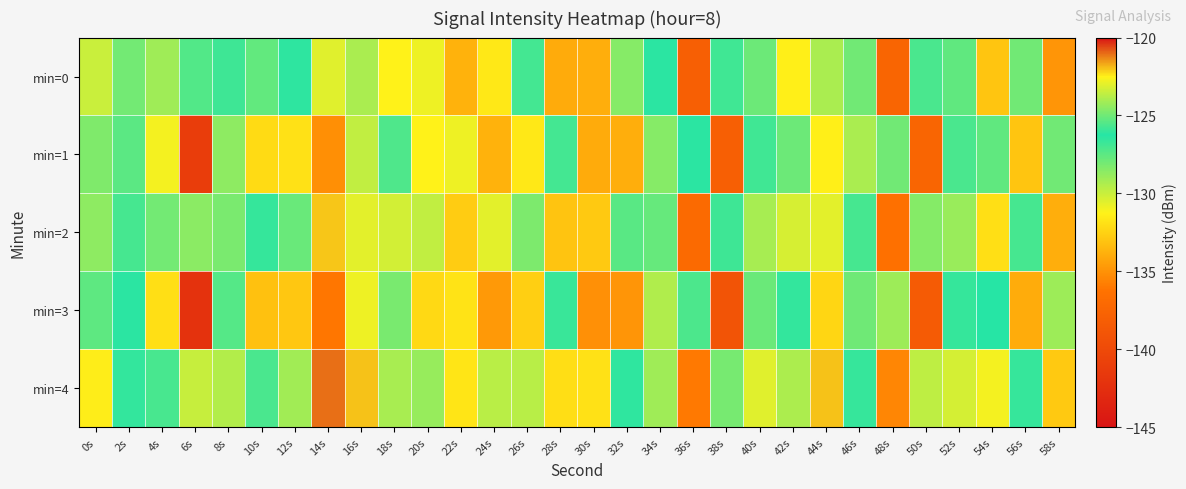

List the series in order of their overall mean, highest first.

min=4, min=2, min=0, min=1, min=3